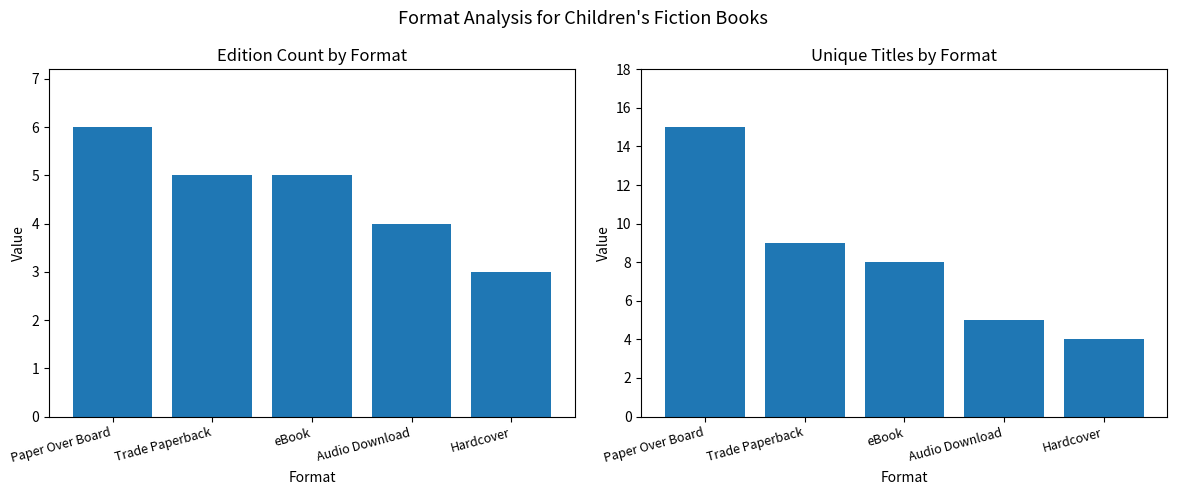

What is the greatest value displayed?

15